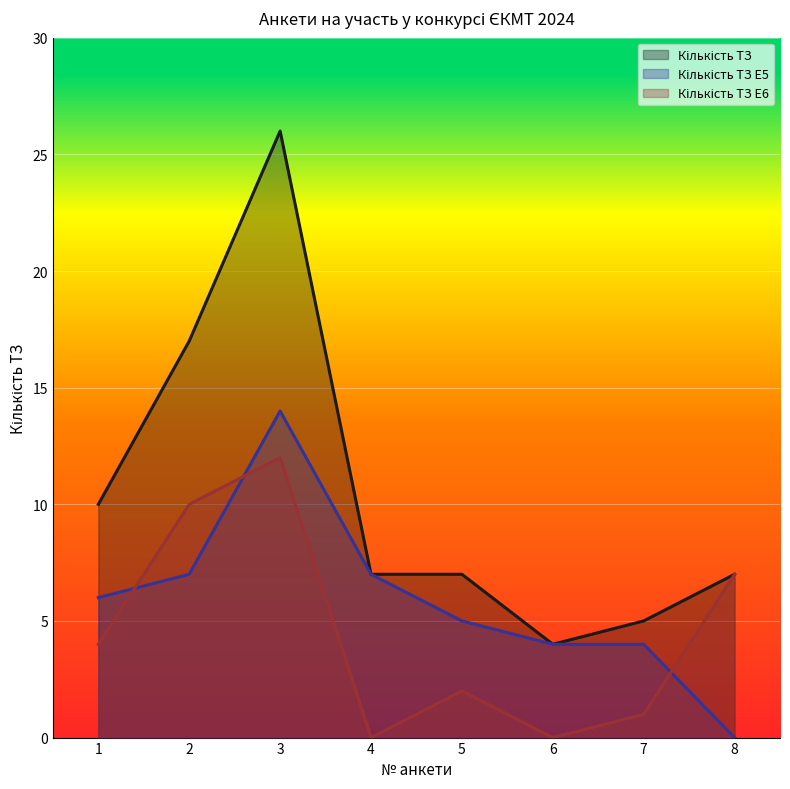

The Кількість ТЗ E6 series shows 2 at 8. True or false?

False